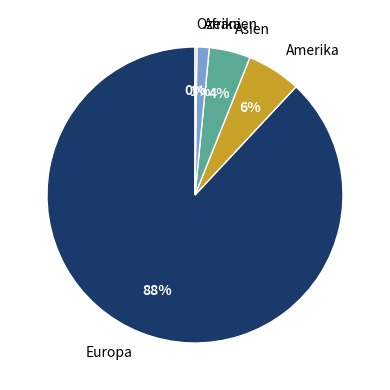

To the nearest percent, what is the combined percentage of Afrika and Amerika?

7%